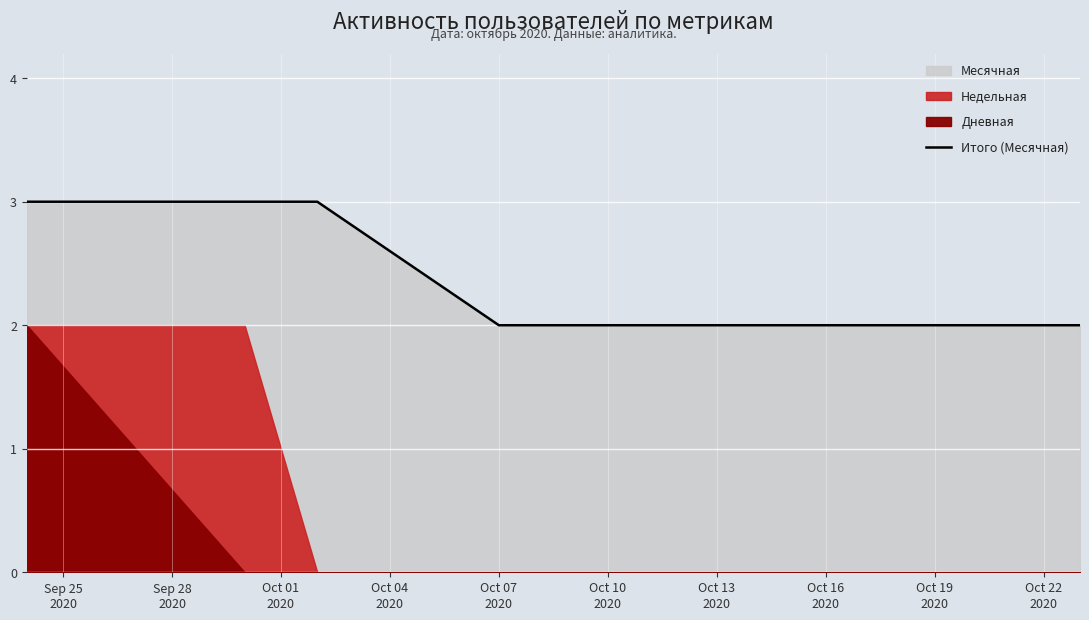

What is the greatest value displayed?

3